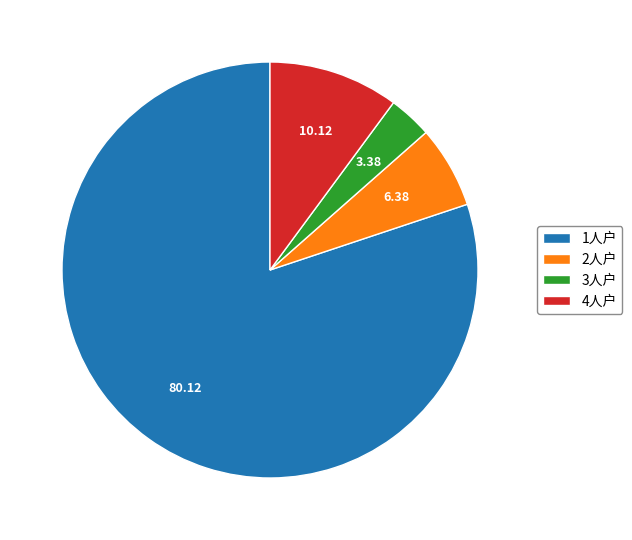

Which slice is the smallest?

3人户